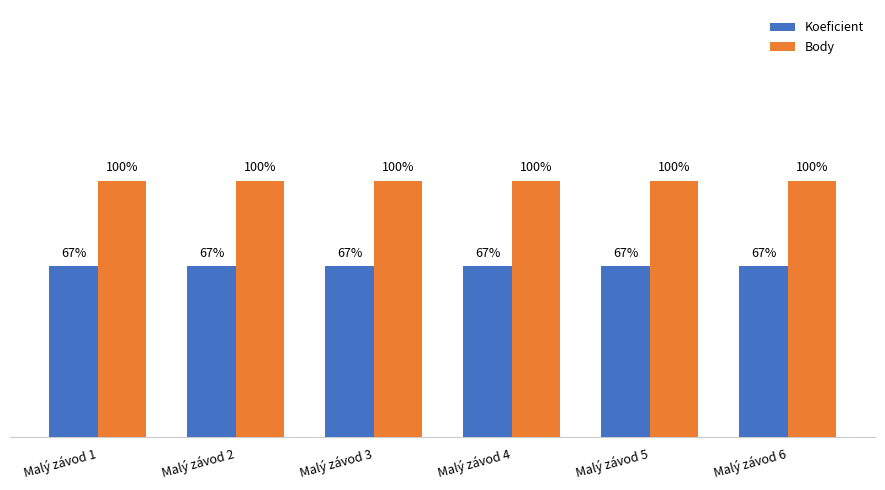

Which series has the largest total across all categories?

Body